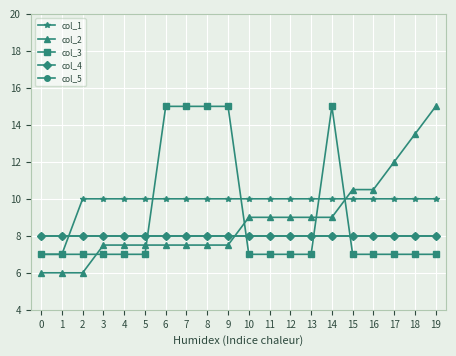

Is the value of col_4 at 18 greater than the value of col_1 at 1?

Yes